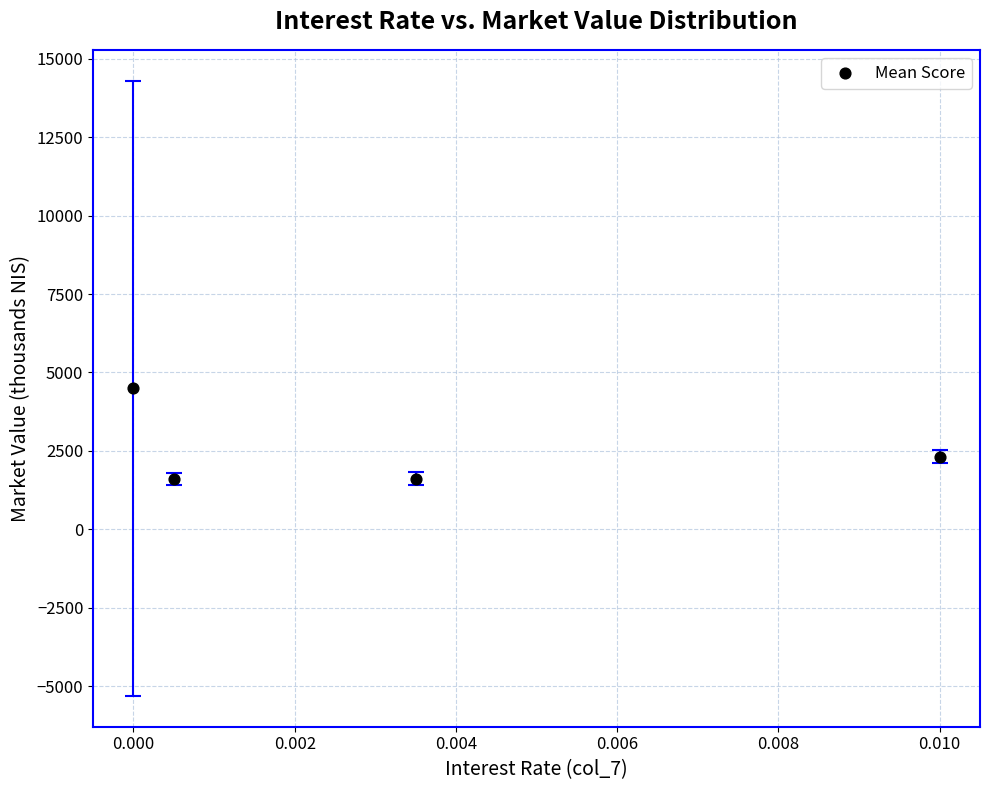

What Y value in the scatter plot is closest to 3050?

2316.7